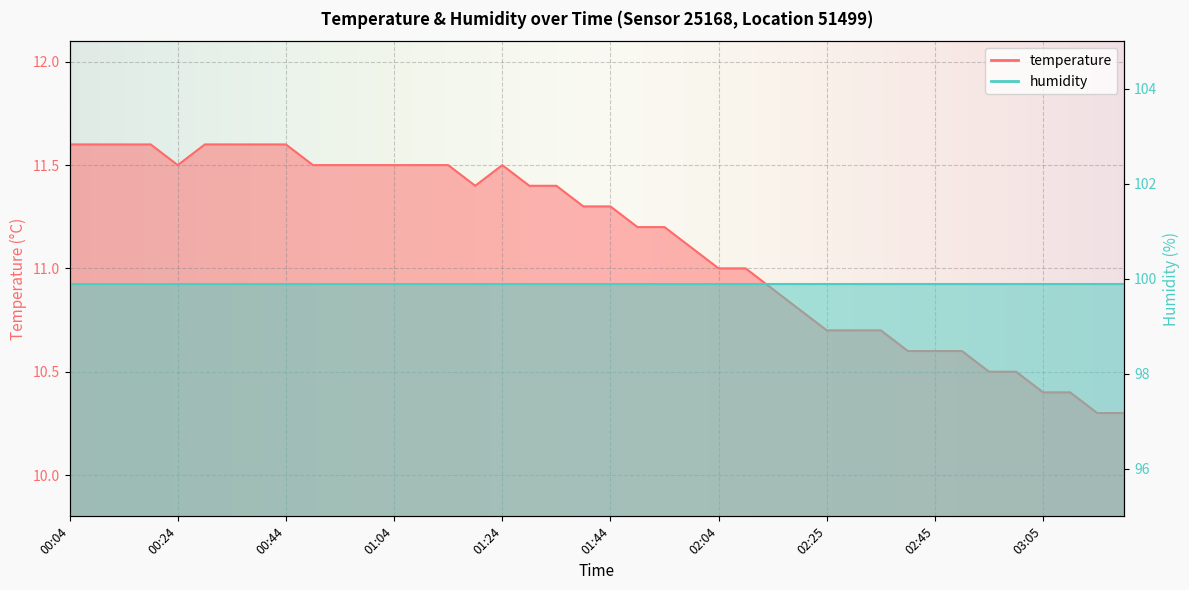

True or false: the data has more than 2 interior local peaks.

False